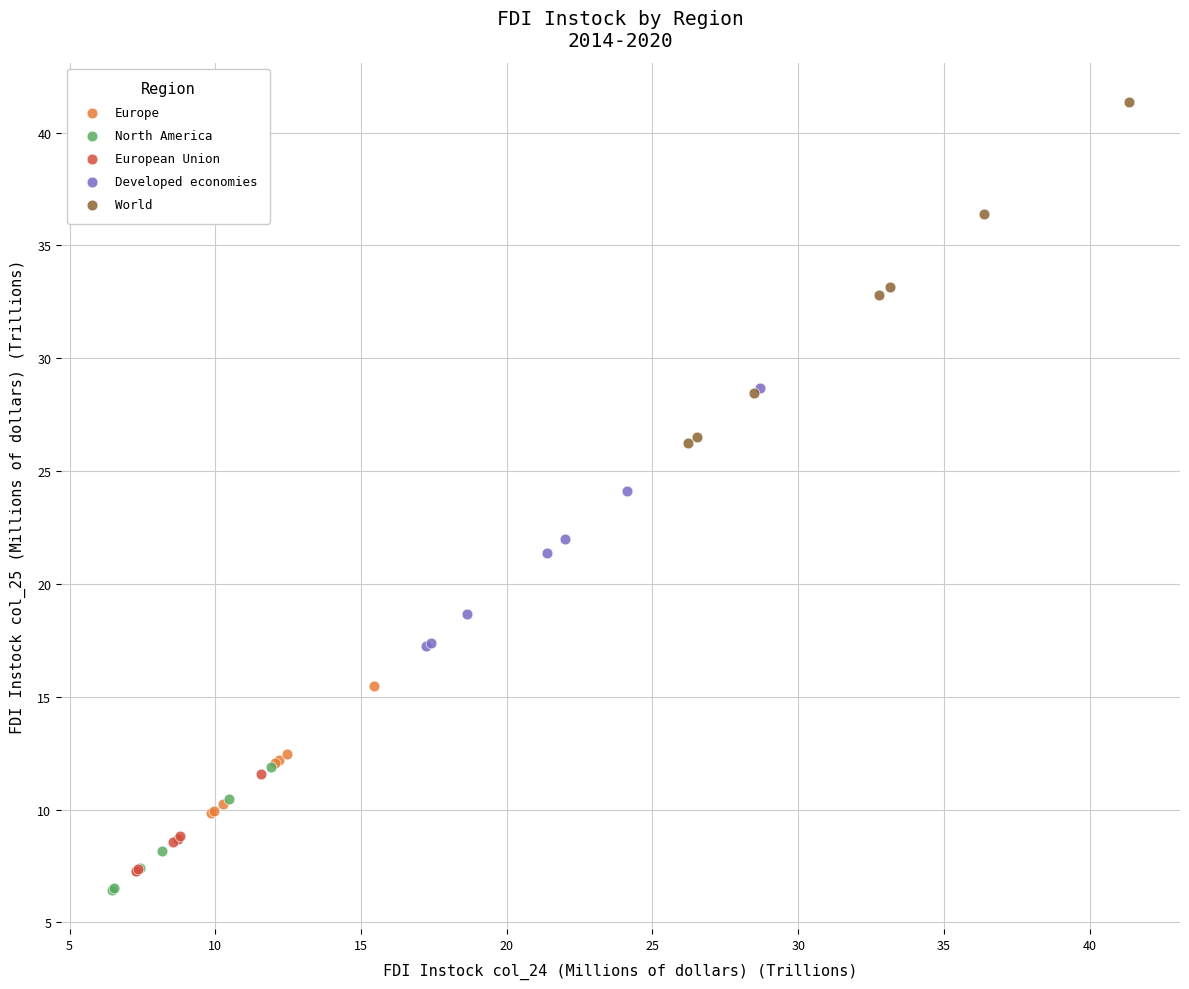

Which series has the largest Y range (max minus min)?

World